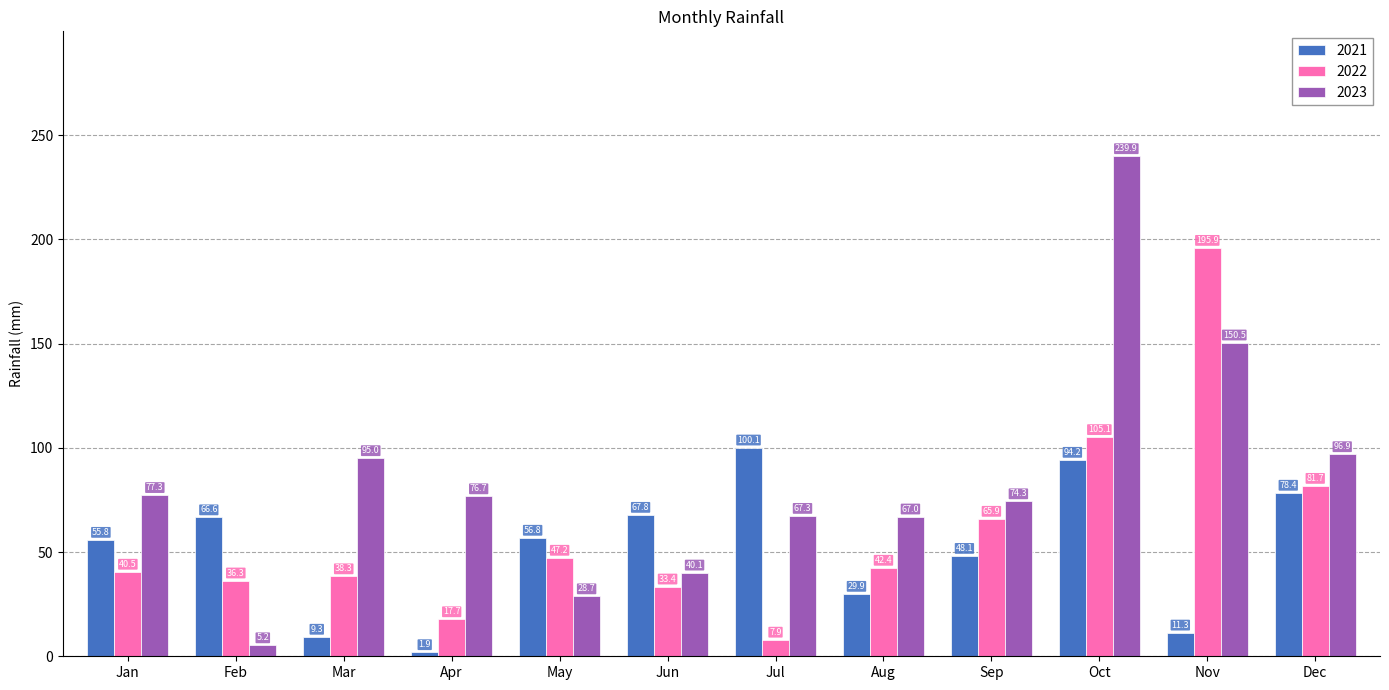

Which label corresponds to the smallest value in the chart?

Apr